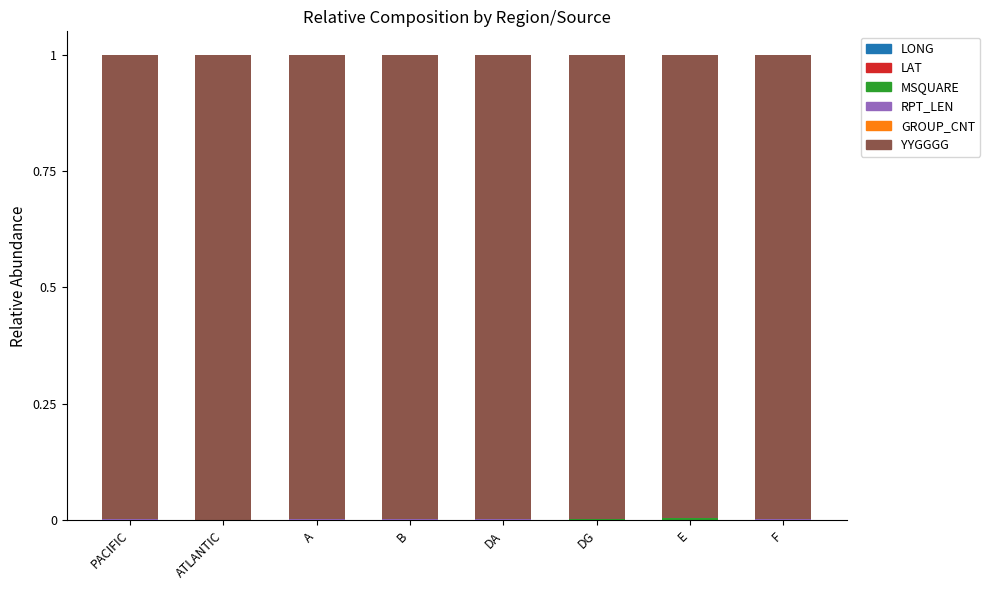

What is the total value across all series at E?

1.0